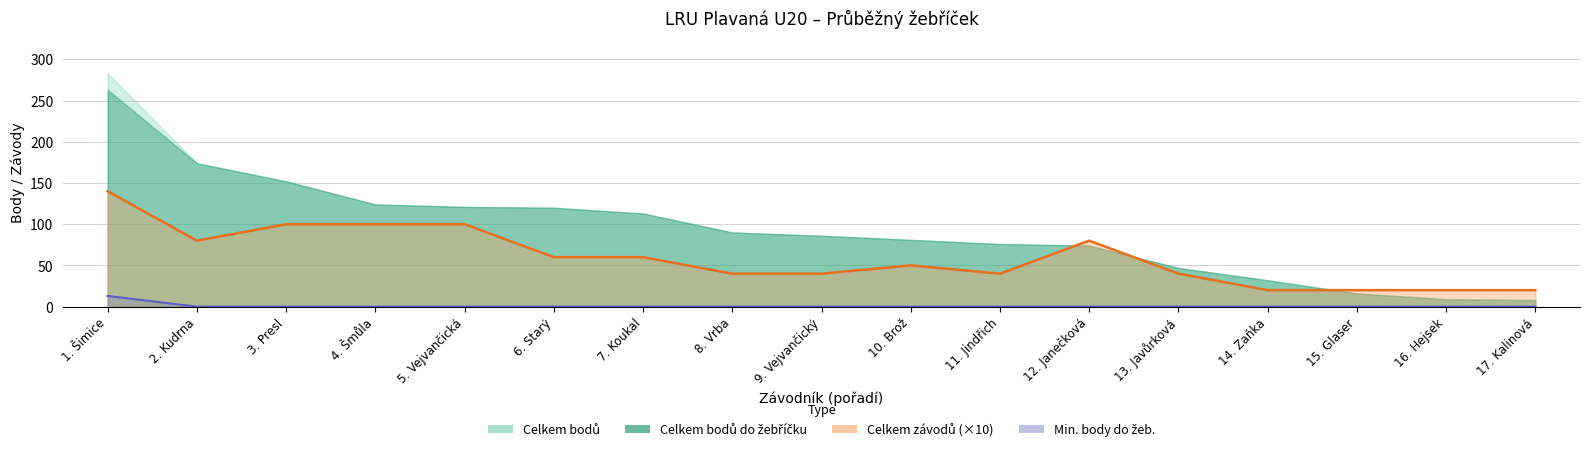

Rank the categories by Min. body do žeb. value from highest to lowest.

1. Šimice, 2. Kudrna, 3. Presl, 4. Šmůla, 5. Vejvančická, 6. Starý, 7. Koukal, 8. Vrba, 9. Vejvančický, 10. Brož, 11. Jindřich, 12. Janečková, 13. Javůrková, 14. Zaňka, 15. Glaser, 16. Hejsek, 17. Kalinová